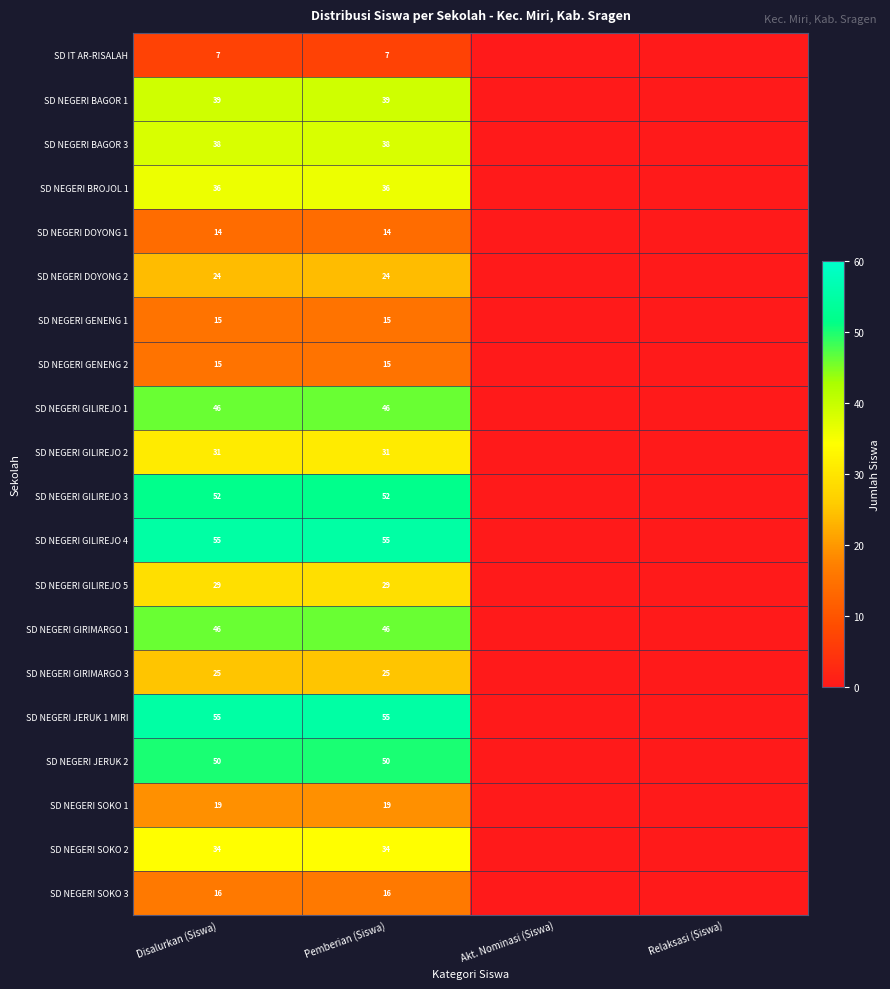

At which category is the sum across all series the highest?

Disalurkan (Siswa)